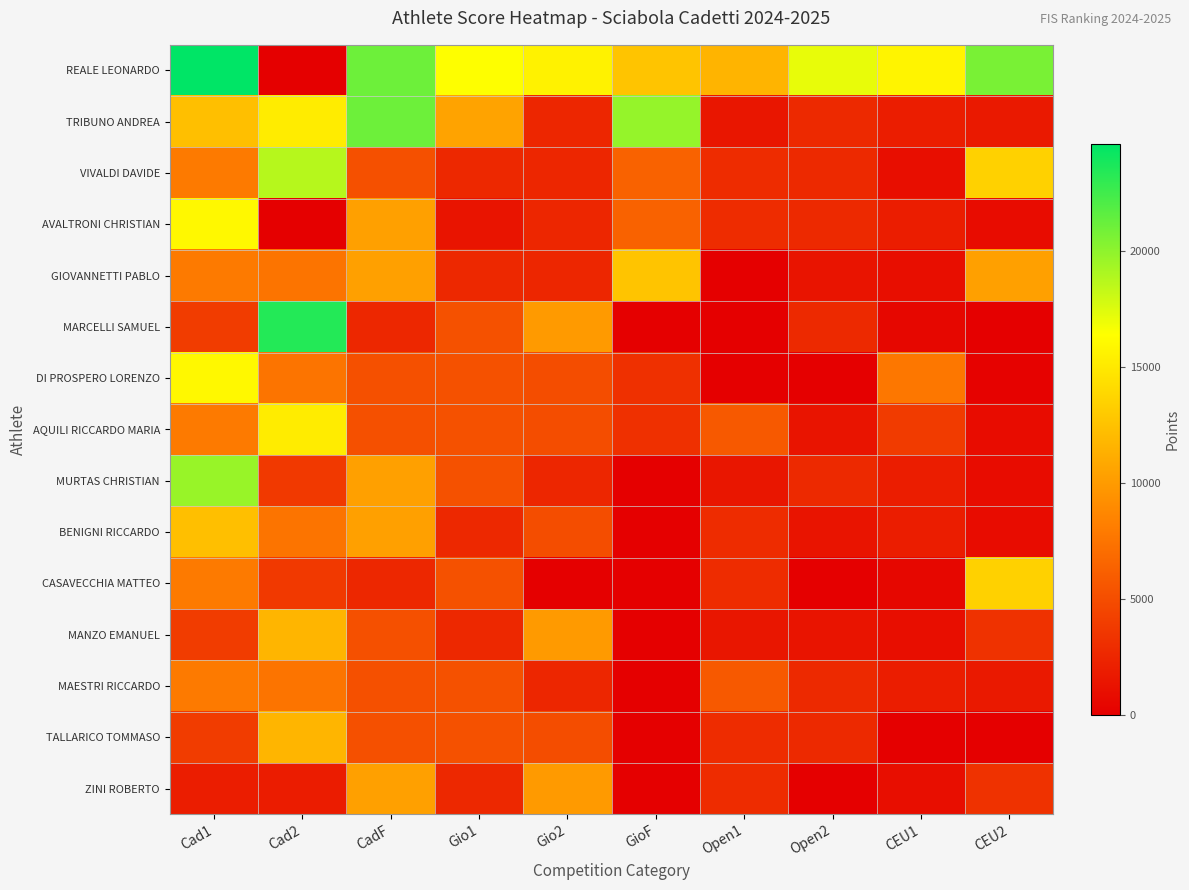

What is the difference between the highest and lowest values at Cad1?

22632